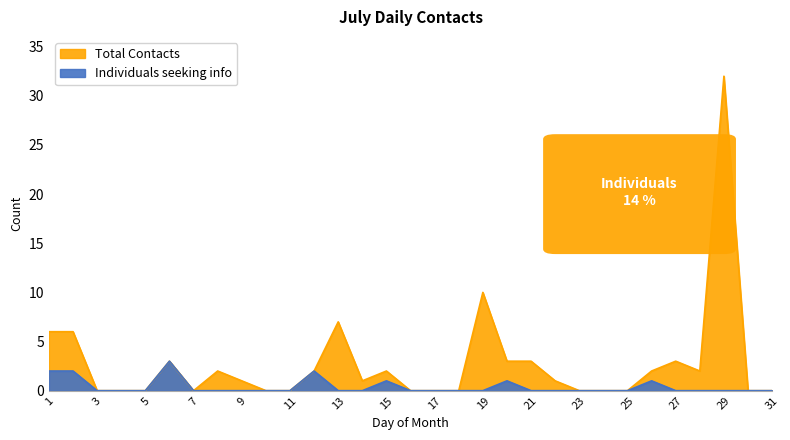

Which series changed the most between 8 and 29?

Total Contacts